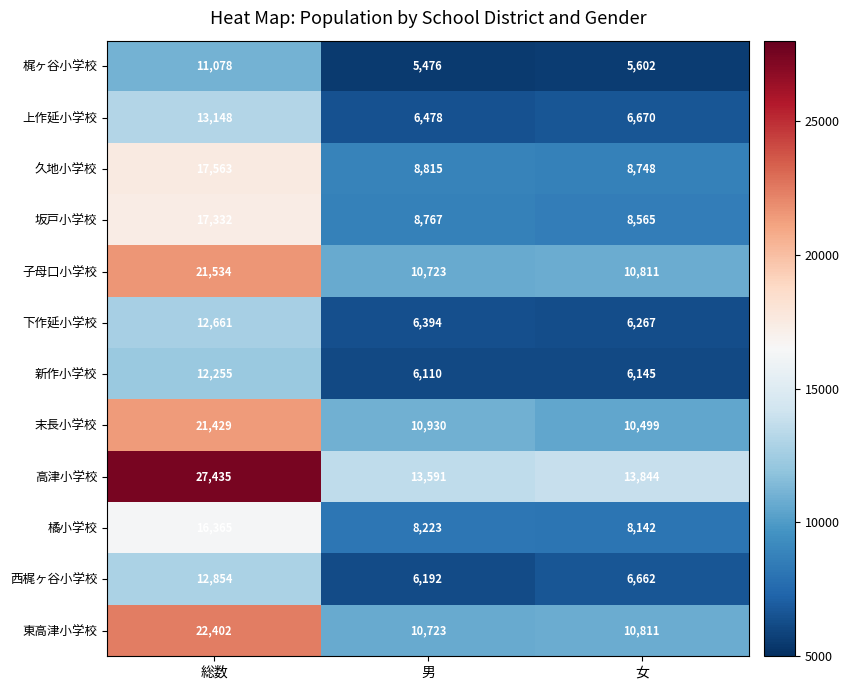

What is the sum of the 西梶ヶ谷小学校 values at 女 and 男?

12854